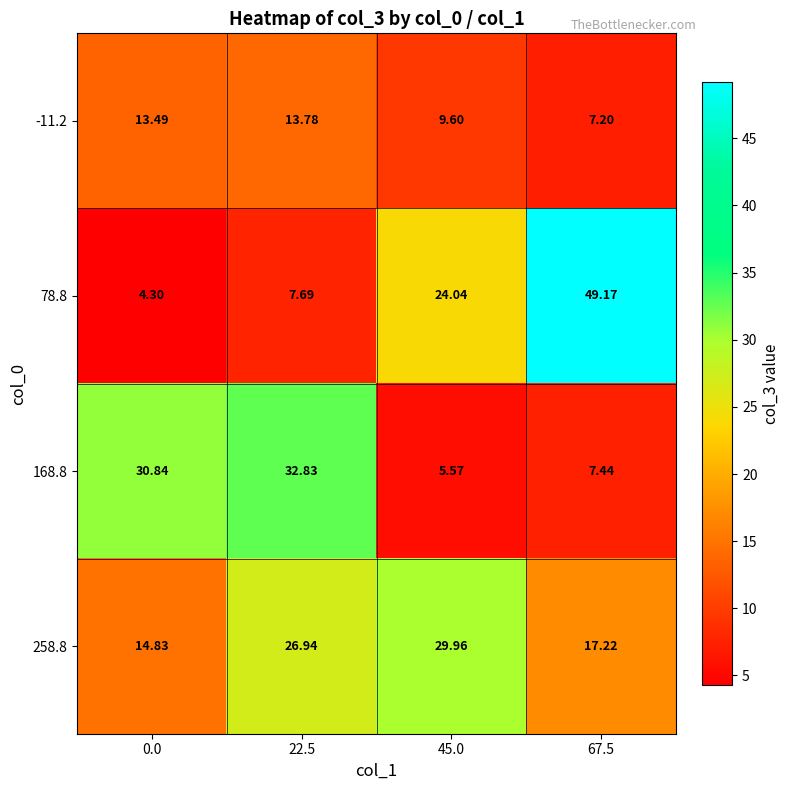

Is the value of -11.2 at 45.0 greater than the value of 258.8 at 0.0?

No